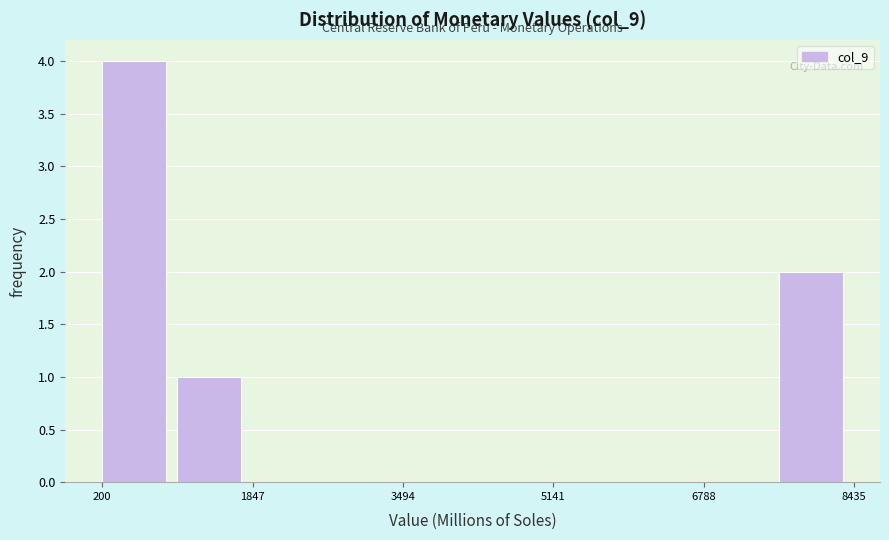

Reading left to right, list every bar in this chart as the range it spans on the x-axis followed by its height. Neither the bar edges nor the heights are printed on the chart, so give them approximately, as read against the axes.

200 to 1000: 4
1000 to 1800: 1
1800 to 2600: 0
2600 to 3400: 0
3400 to 4400: 0
4400 to 5200: 0
5200 to 6000: 0
6000 to 6800: 0
6800 to 7600: 0
7600 to 8400: 2